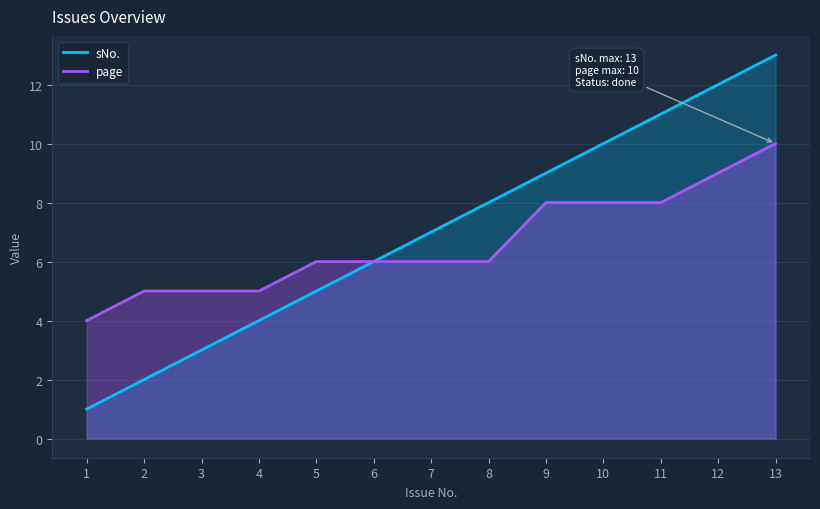

Reading left to right, list all the values displayed in this chart.

sNo.: 1=1	2=2	3=3	4=4	5=5	6=6	7=7	8=8	9=9	10=10	11=11	12=12	13=13
page: 1=4	2=5	3=5	4=5	5=6	6=6	7=6	8=6	9=8	10=8	11=8	12=9	13=10